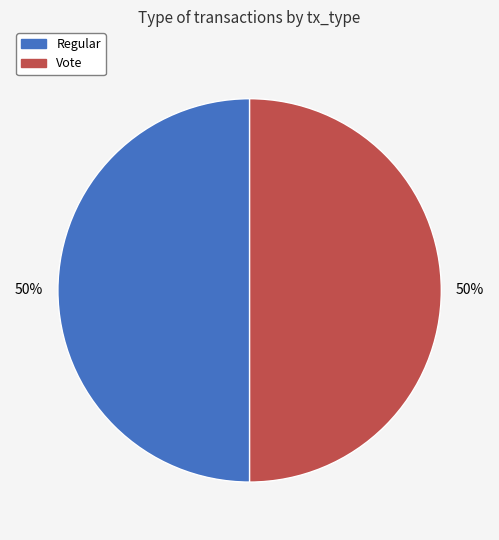

To the nearest percent, what portion does Vote represent?

50%